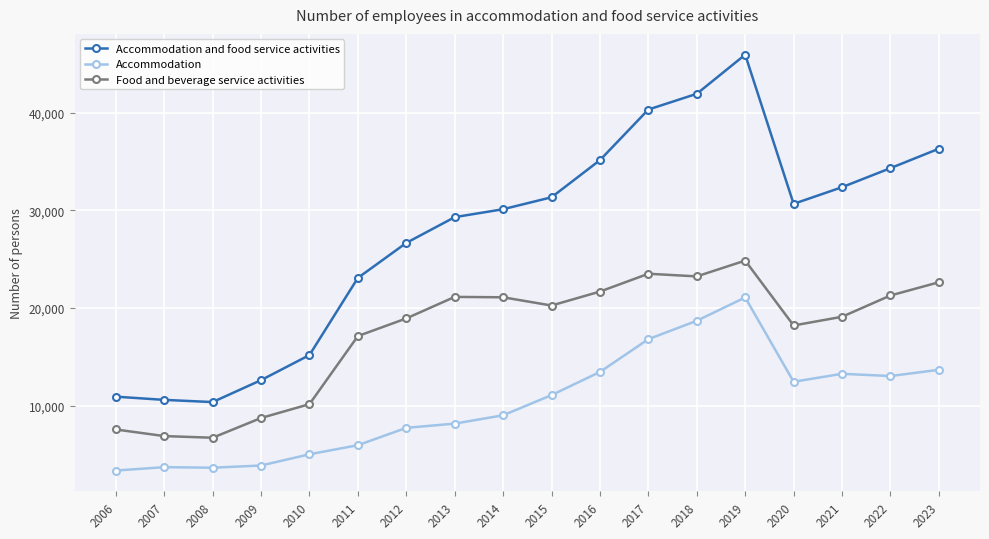

True or false: Accommodation and food service activities has more than 0 points higher than both neighbors.

True